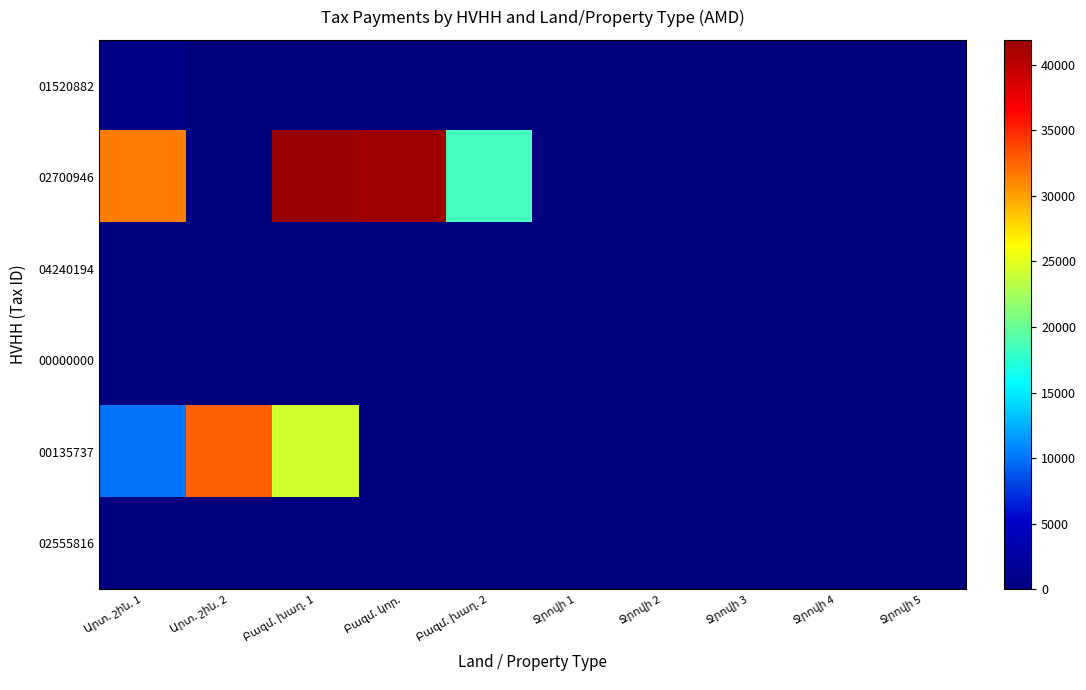

Which series has the largest total across all categories?

02700946